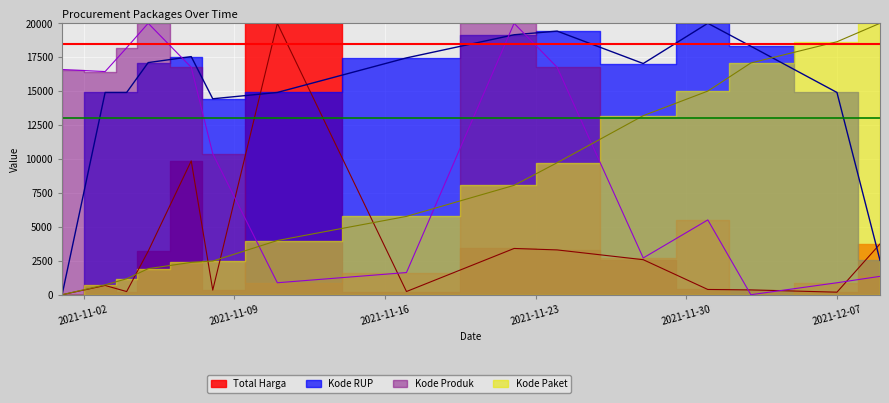

List the series in order of their peak value, lowest first.

Total Harga, Kode Paket, Kode Produk, Kode RUP